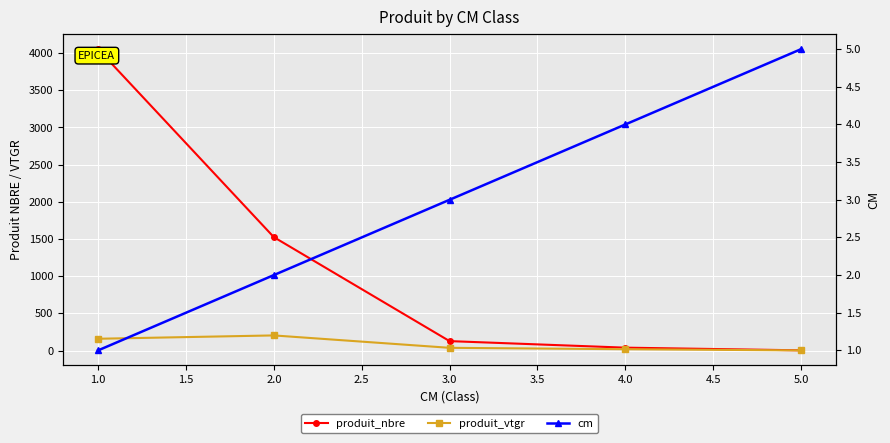

Reading left to right, transcribe all the data shown in this chart.

produit_nbre: 4053.0	1526.0	128.0	40.0	4.0
produit_vtgr: 159.6	204.5	37.9	19.1	3.0
cm: 1.0	2.0	3.0	4.0	5.0